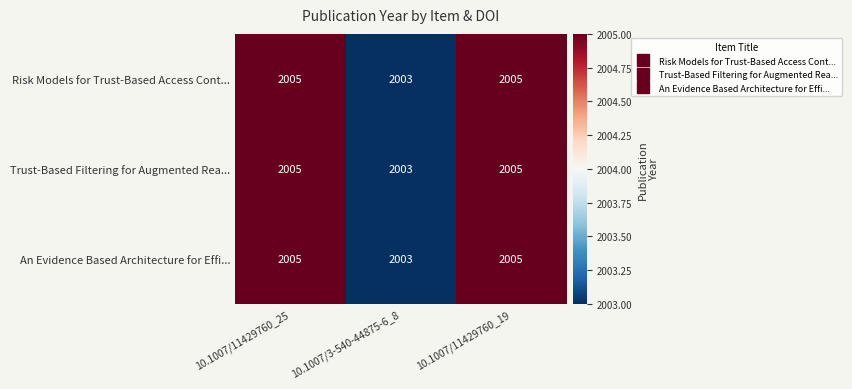

What is the total value across all series at 10.1007/11429760_19?

6015